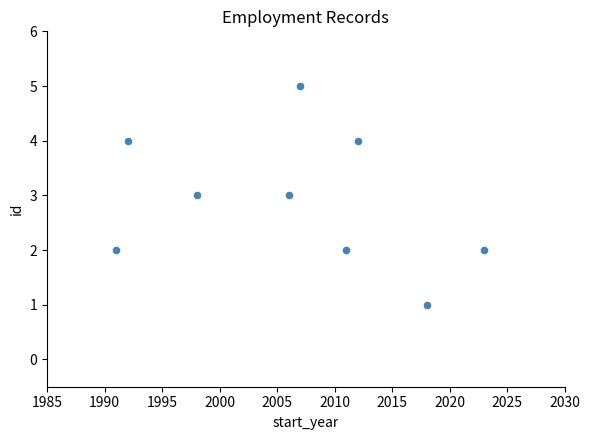

What is the average X value?

2006